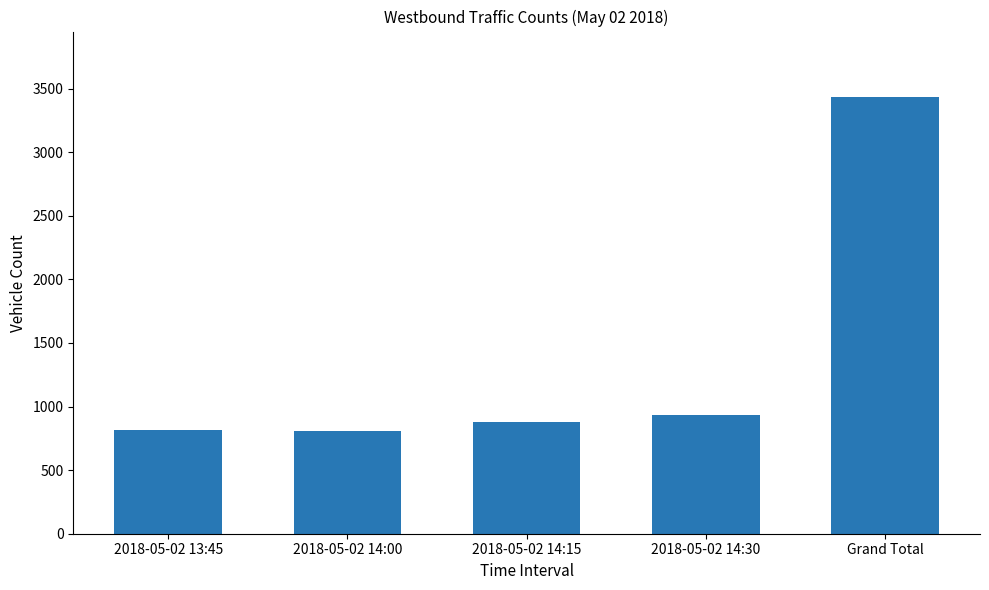

The value at 2018-05-02 14:30 is 936. True or false?

True